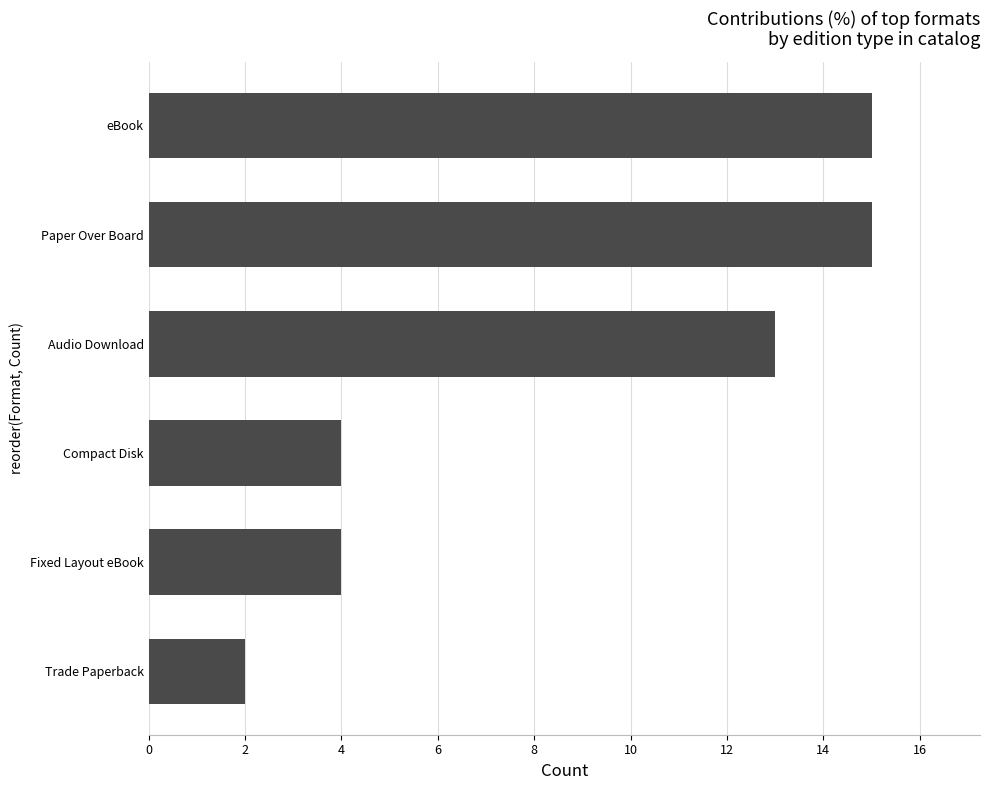

What is the ratio of the value at Audio Download to the value at Compact Disk?

3.2